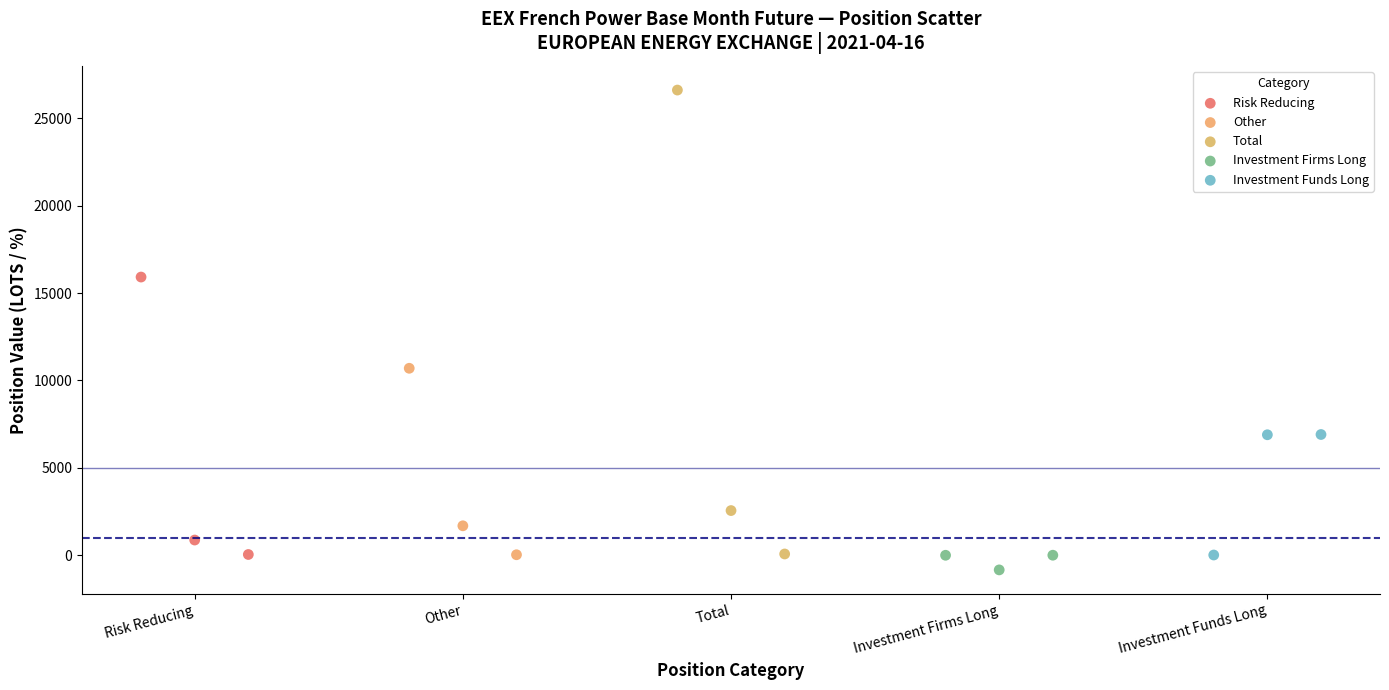

Which series has the largest Y range (max minus min)?

Total